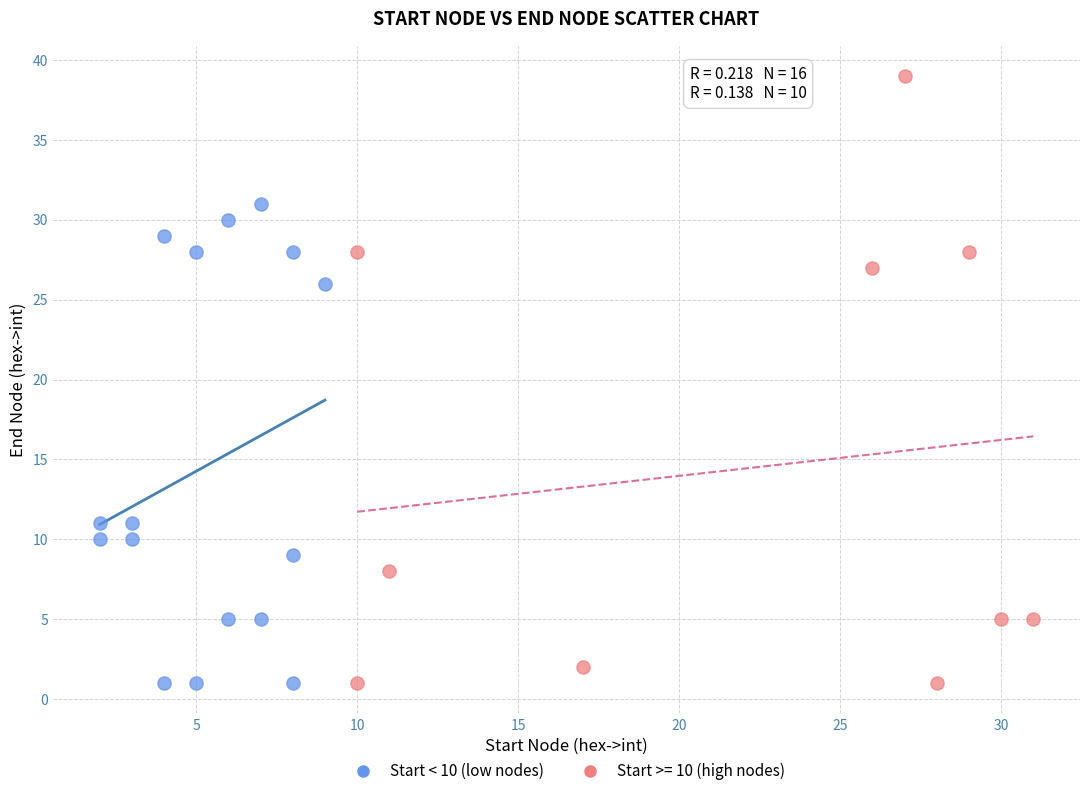

Which series has the largest Y range (max minus min)?

Start >= 10 (high nodes)